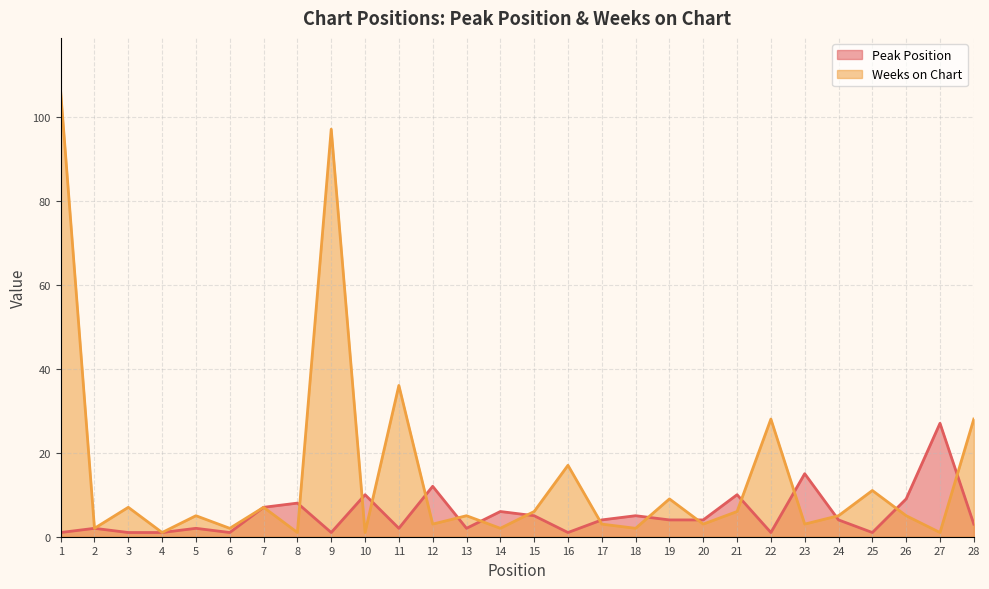

List the series in order of their peak value, lowest first.

Peak Position, Weeks on Chart